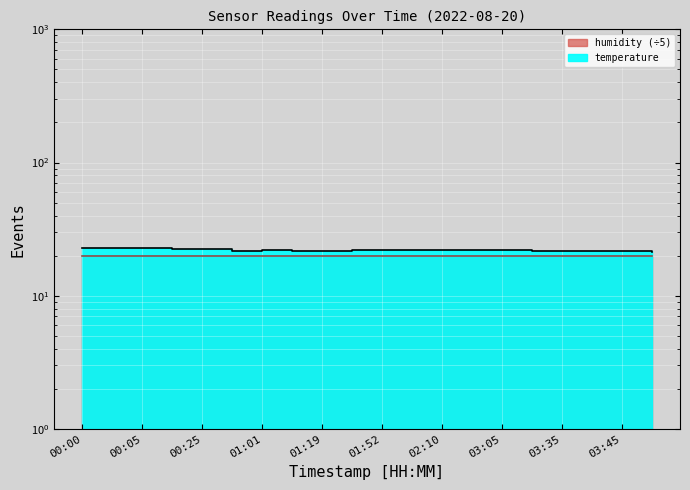

The value of humidity_outline at 03:05 is 32.9. True or false?

False